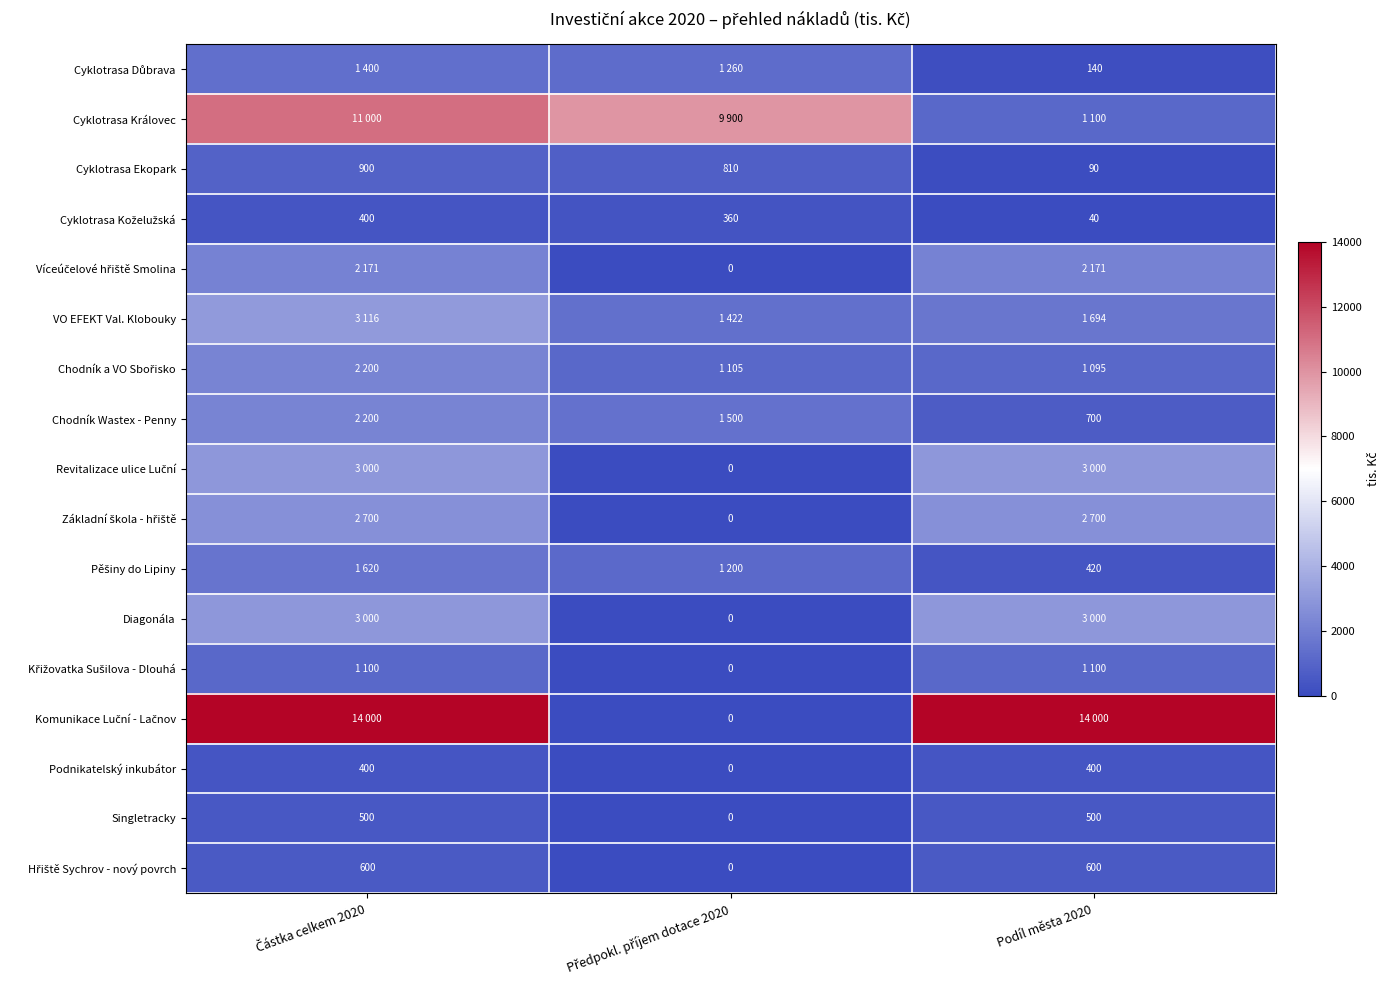

The value of Podnikatelský inkubátor at Podíl města 2020 is 400. True or false?

True